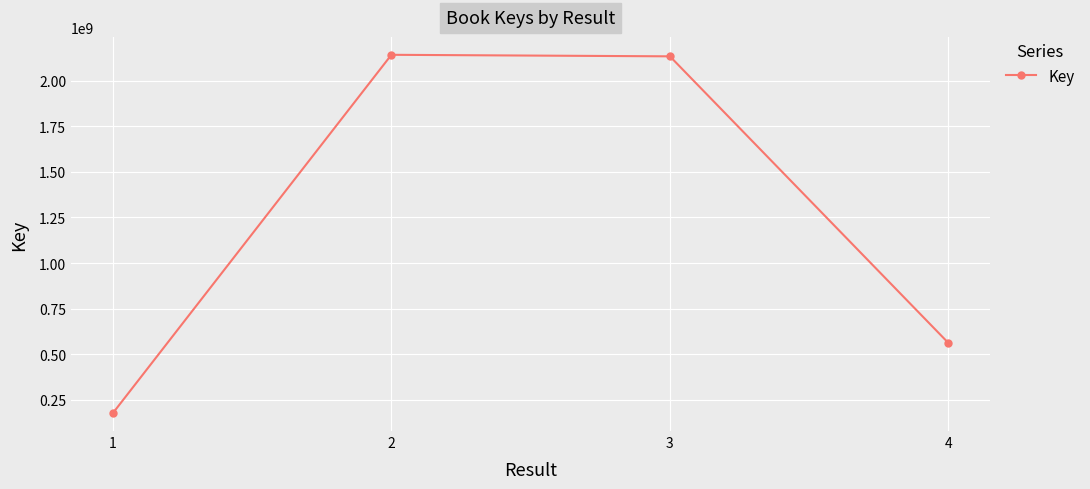

At which category does the chart reach its minimum across all series?

1